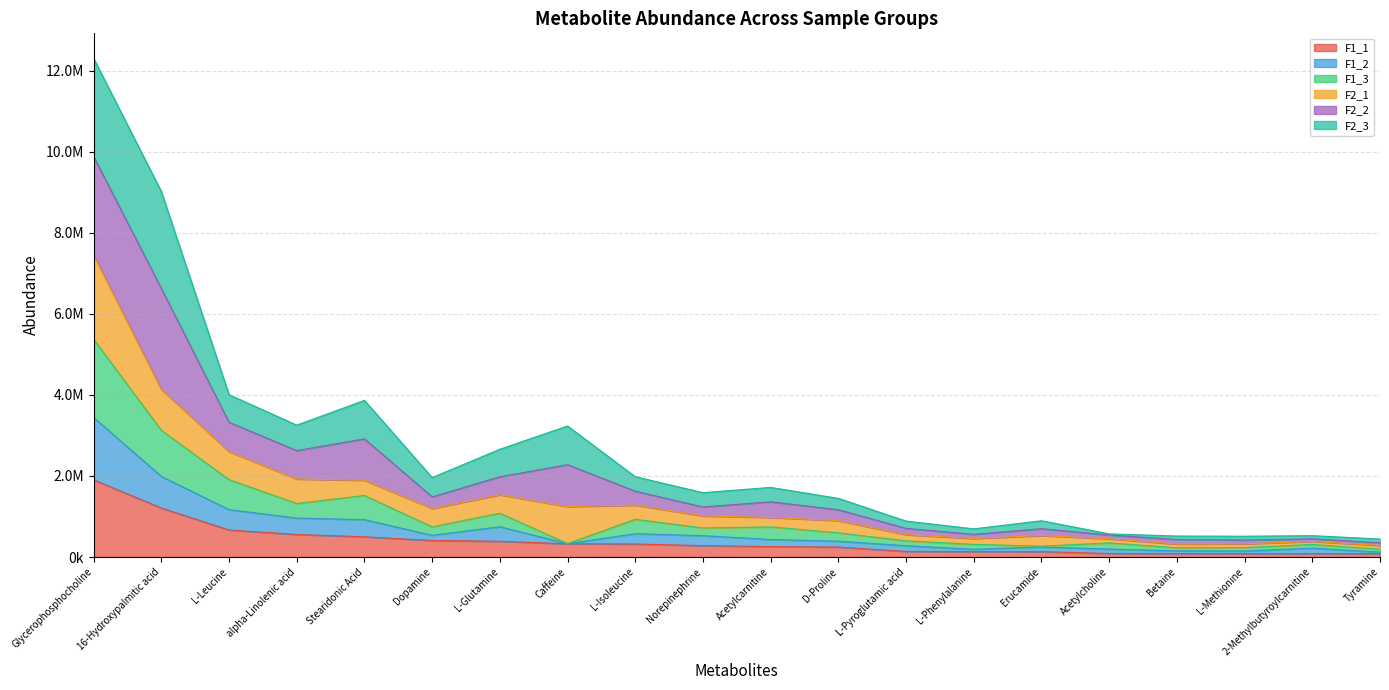

Which has a higher value, Betaine or Dopamine?

Dopamine